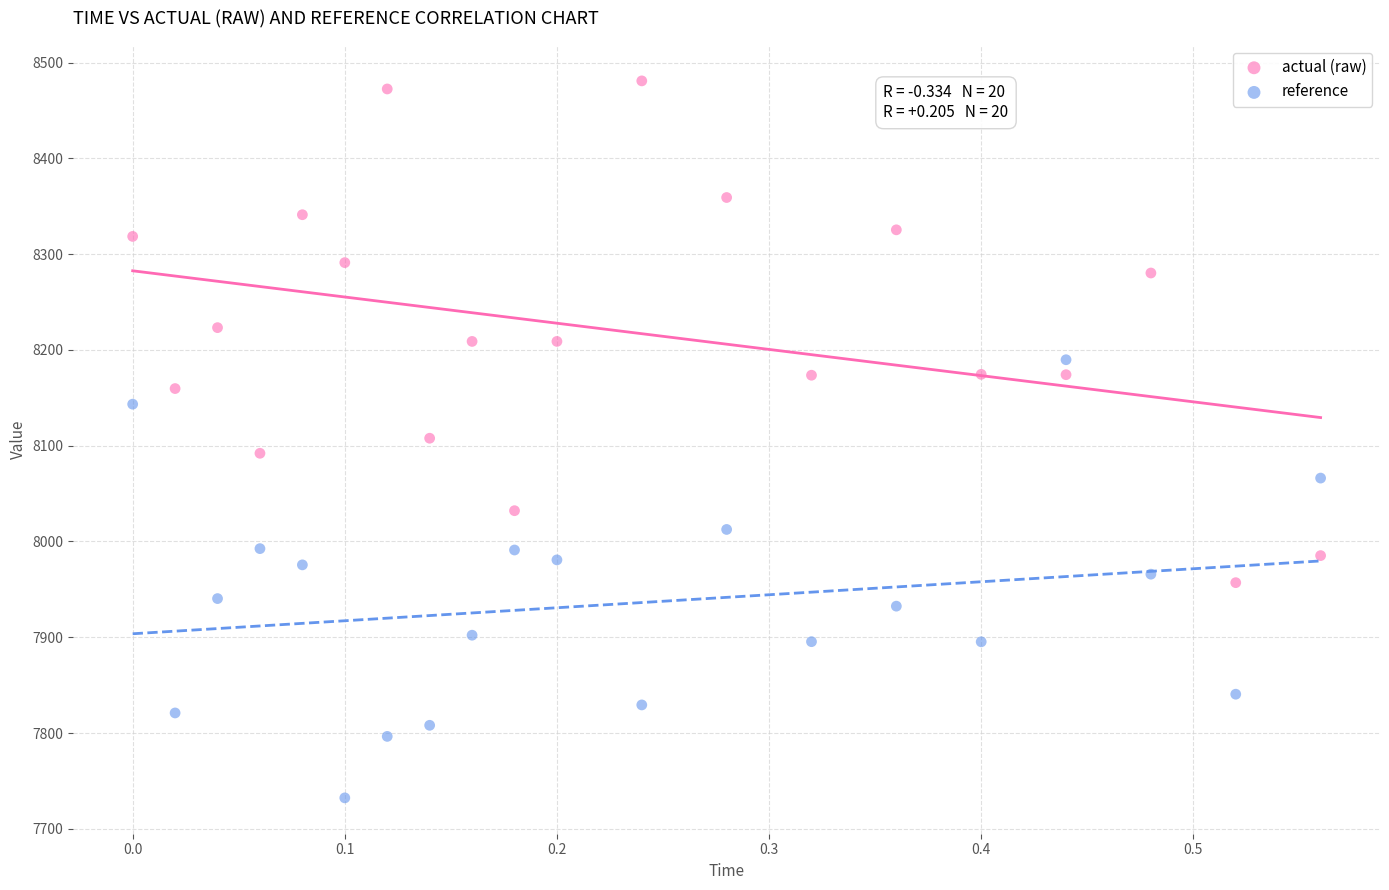

Which series reaches the minimum Y coordinate?

reference